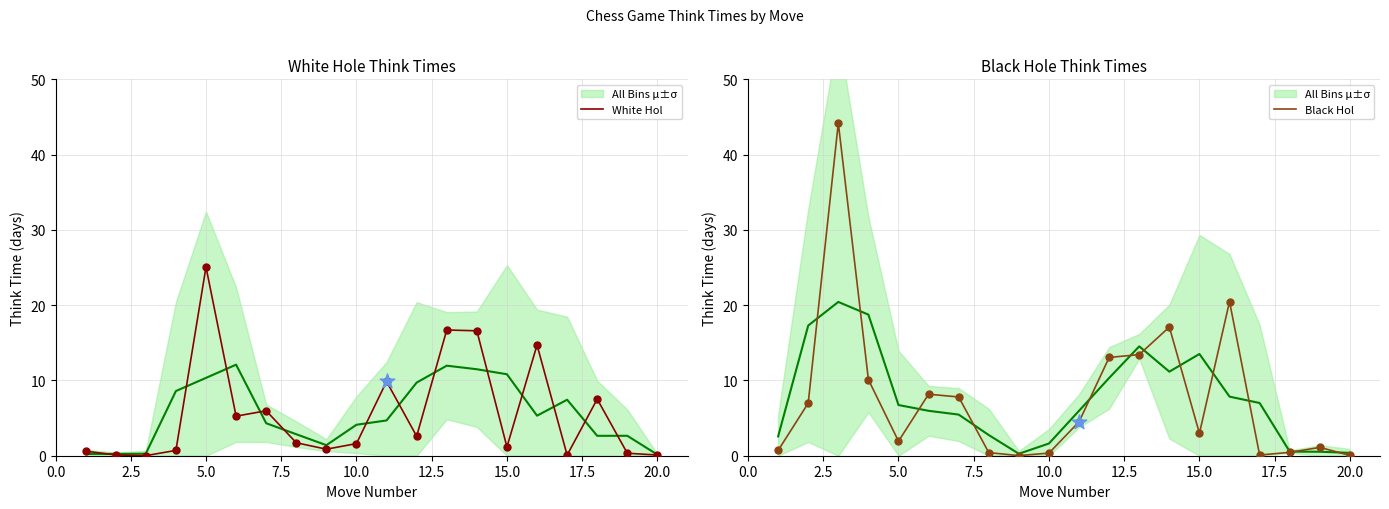

Which series has the widest spread of Y values?

Black Hol